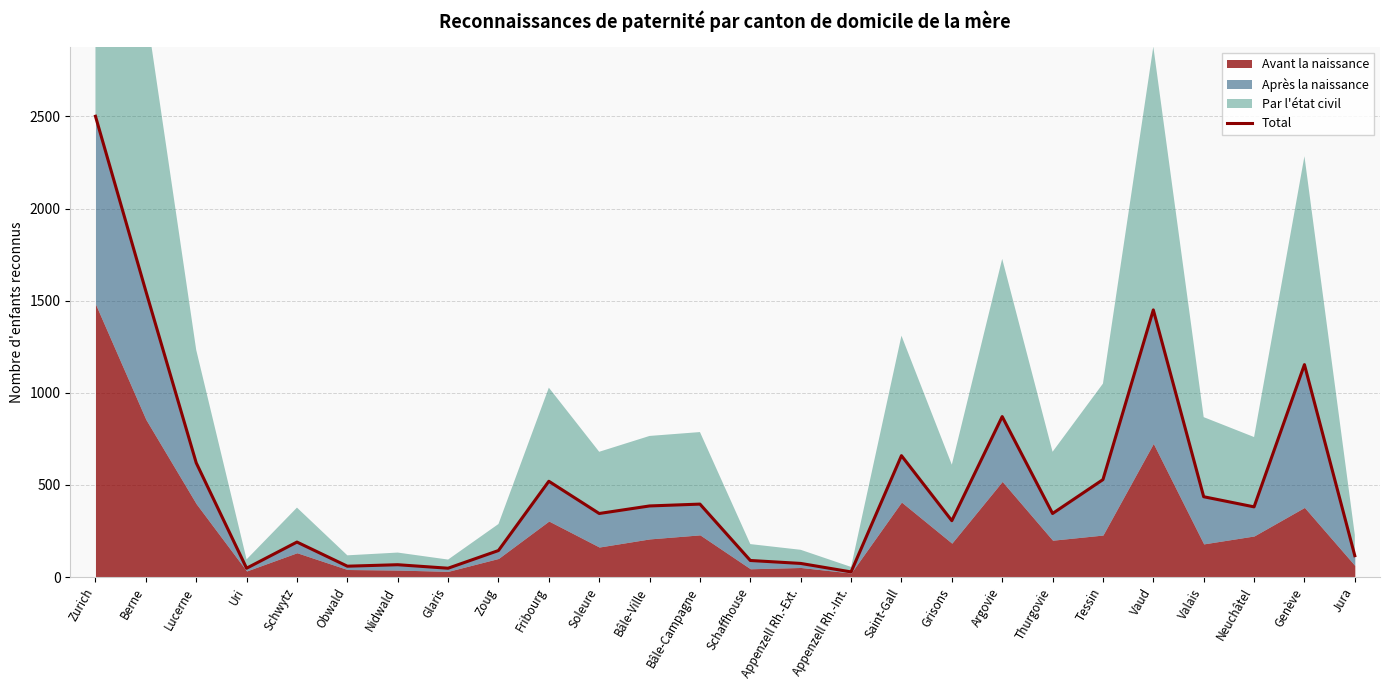

At which category does the data reach its first local valley?

Uri